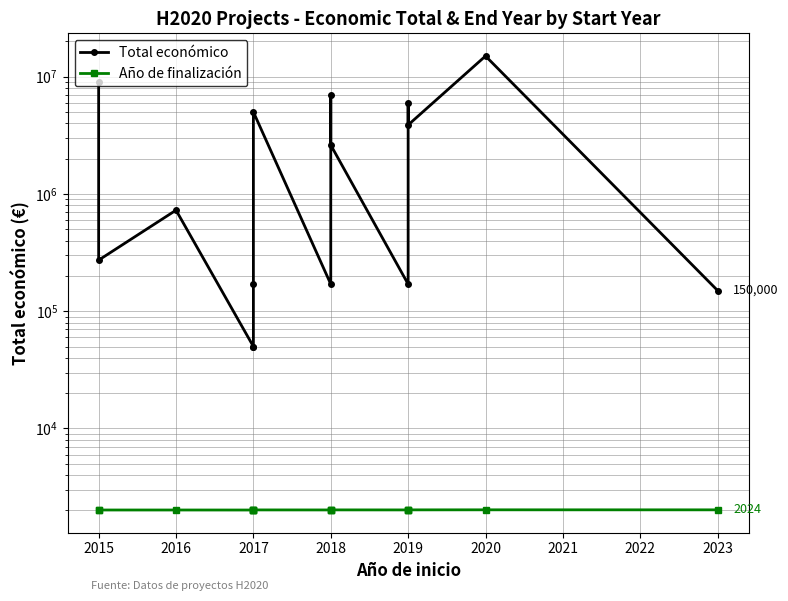

At how many categories does at least one series exceed 14069910?

1